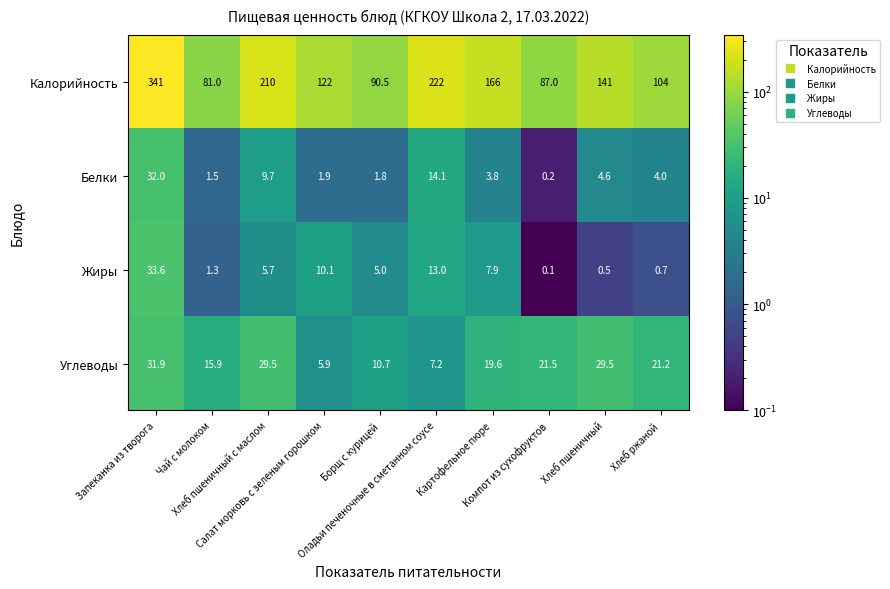

What is the difference between the highest and lowest values at Хлеб пшеничный с маслом?

204.3